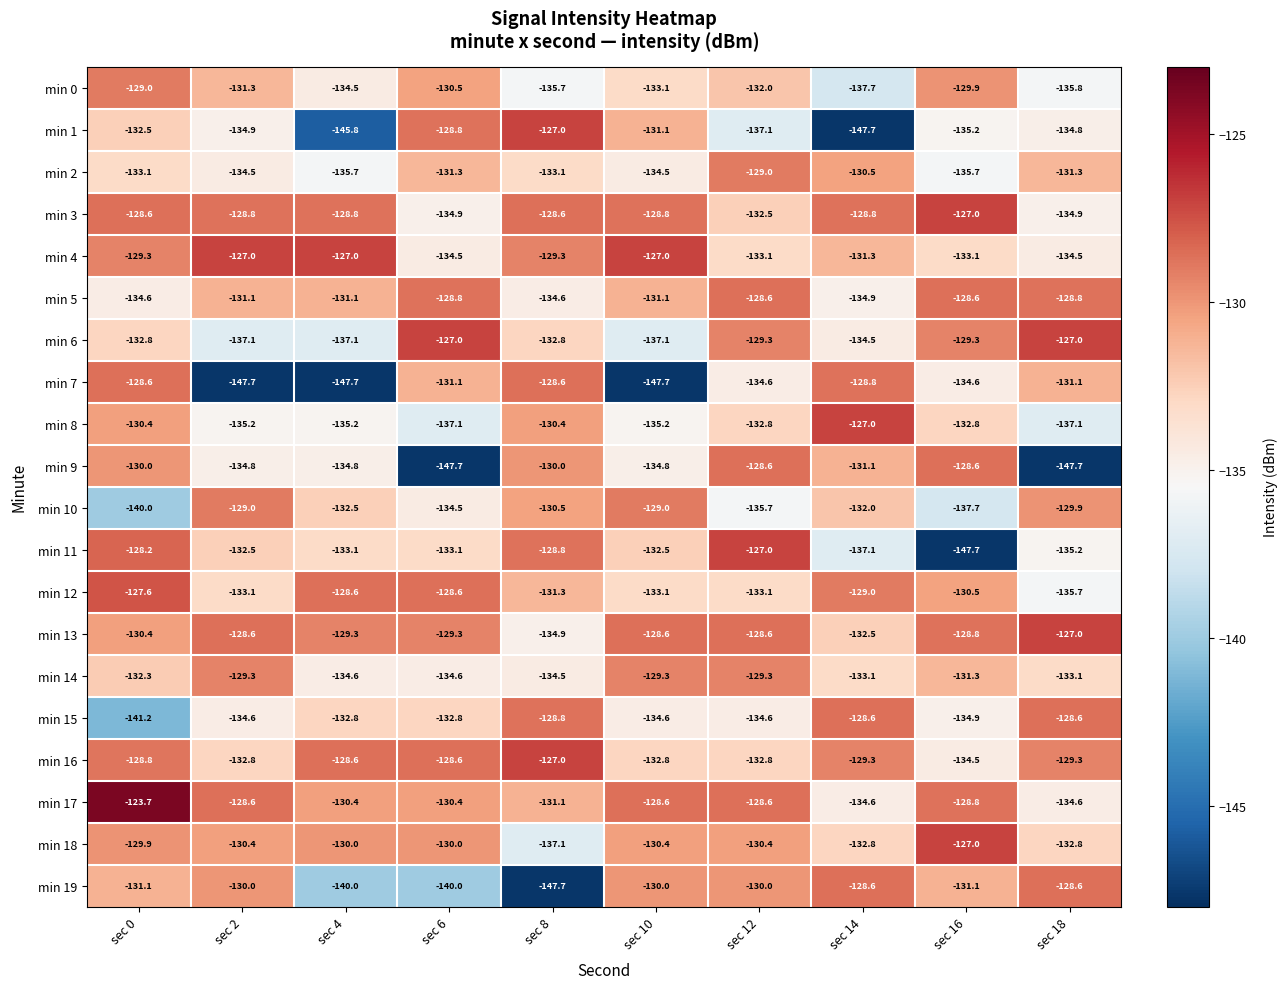

True or false: min 7 has a value of -128.6 at sec 8.

True